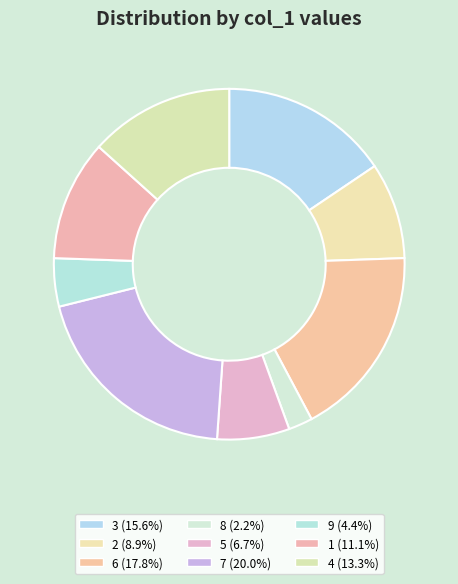

Which category has the smallest portion of the pie?

8